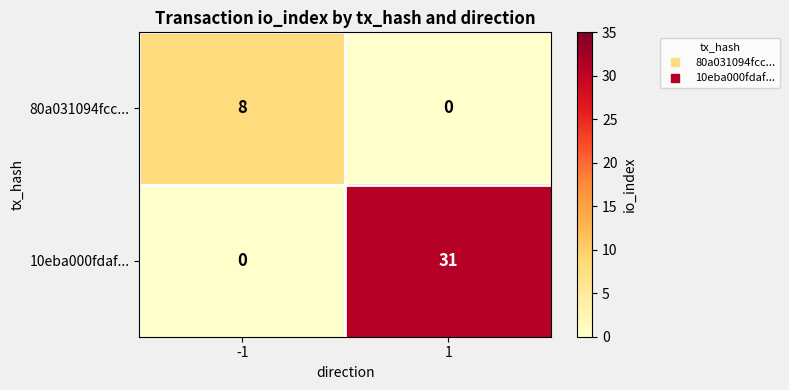

Rank the series by their maximum value, from lowest to highest.

80a031094fcc..., 10eba000fdaf...